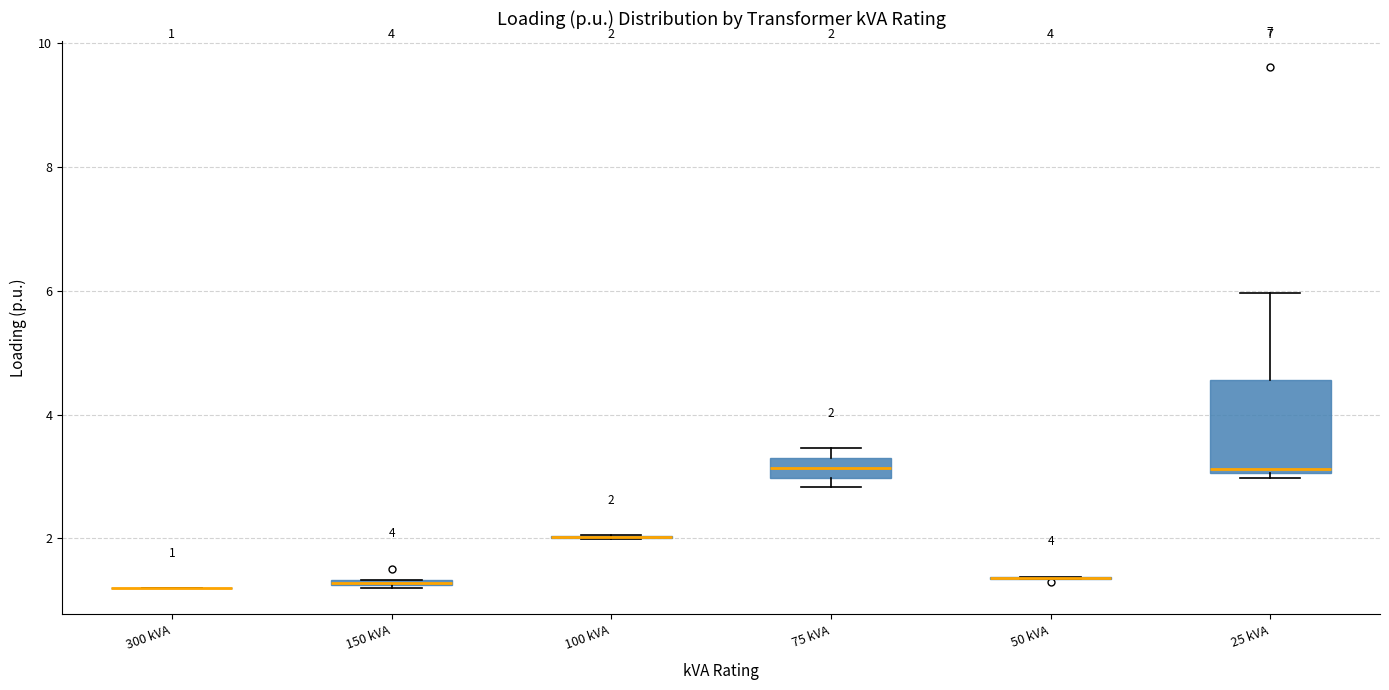

Comparing the boxes themselves (not the whiskers), which one is the tallest?

25 kVA